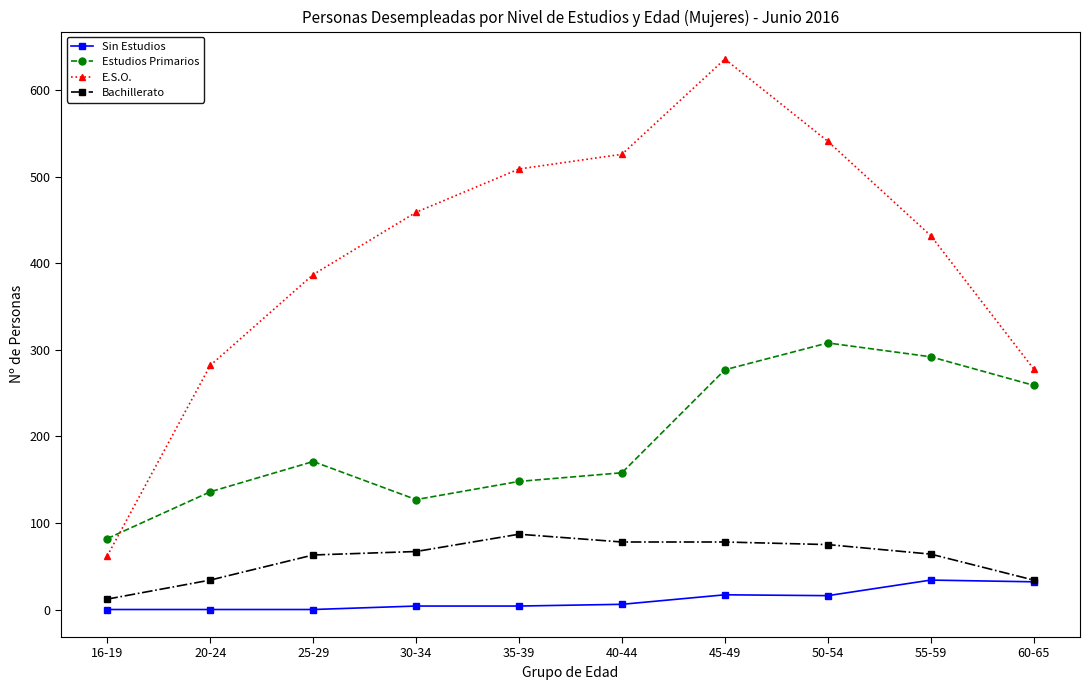

True or false: E.S.O. has more than 2 points higher than both neighbors.

False